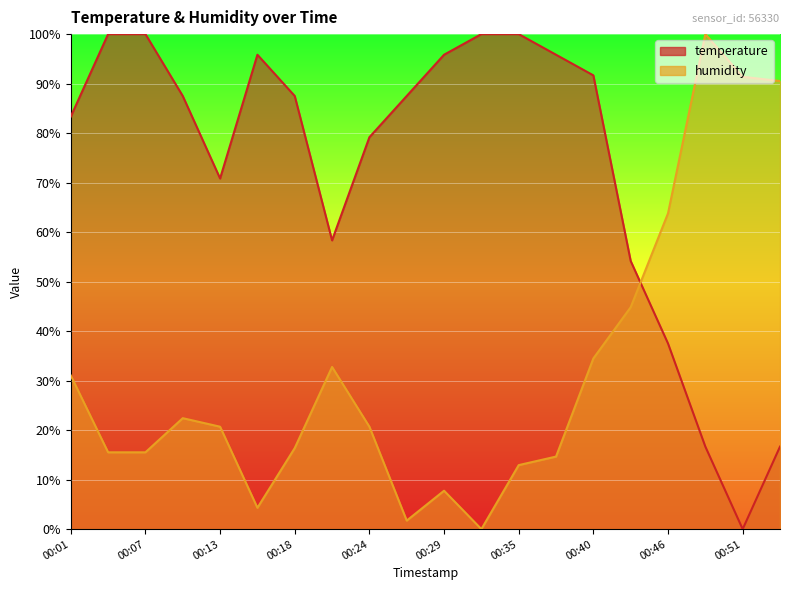

What is the value of the temperature point at the 12th from the left?

100.0